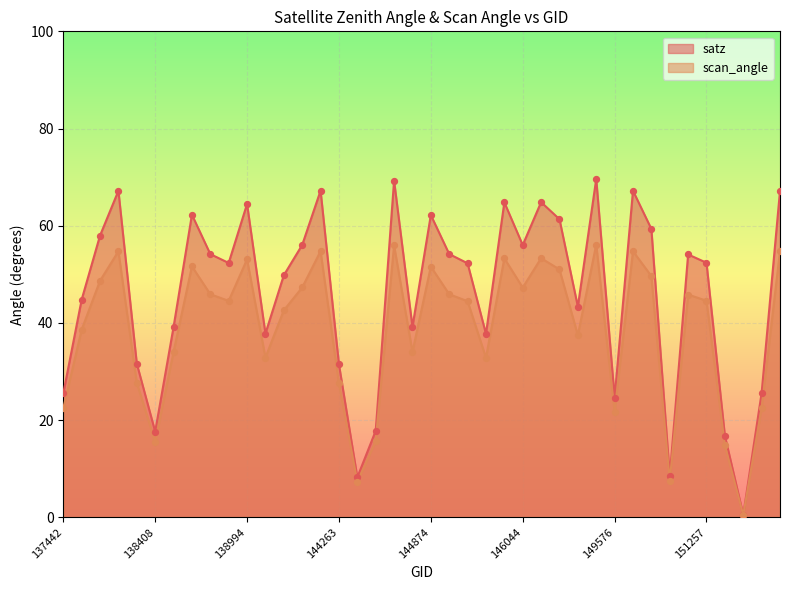

Which series has the largest Y range (max minus min)?

satz